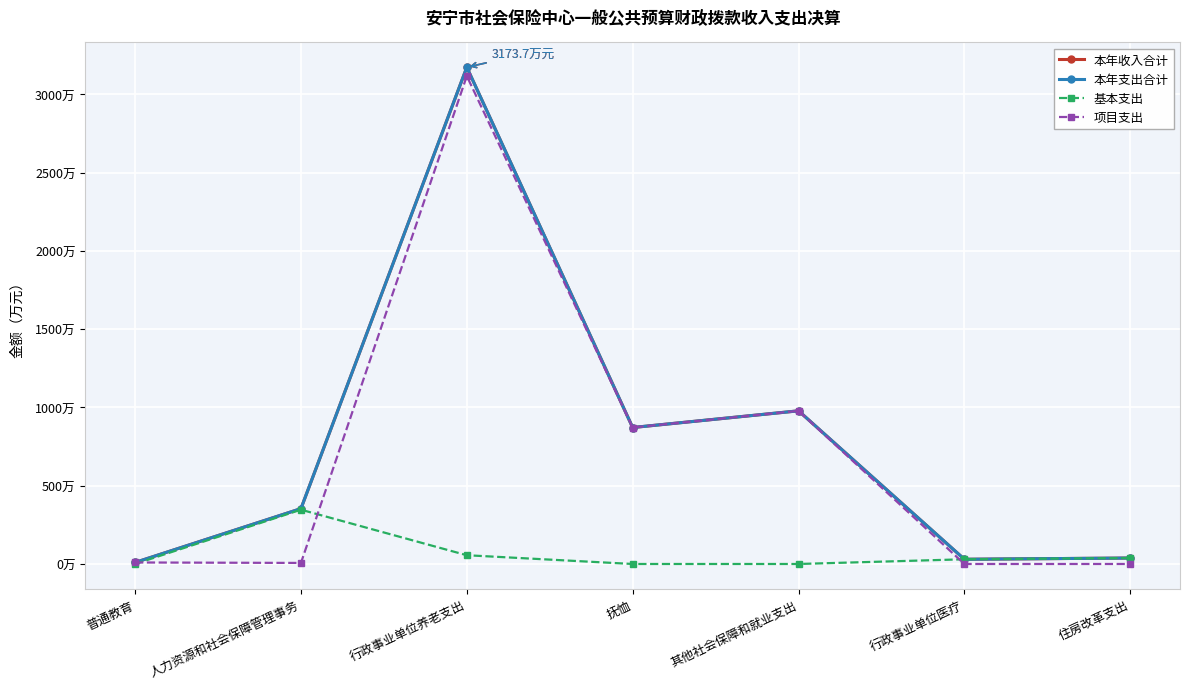

Does the chart display data point markers on the line(s)?

Yes